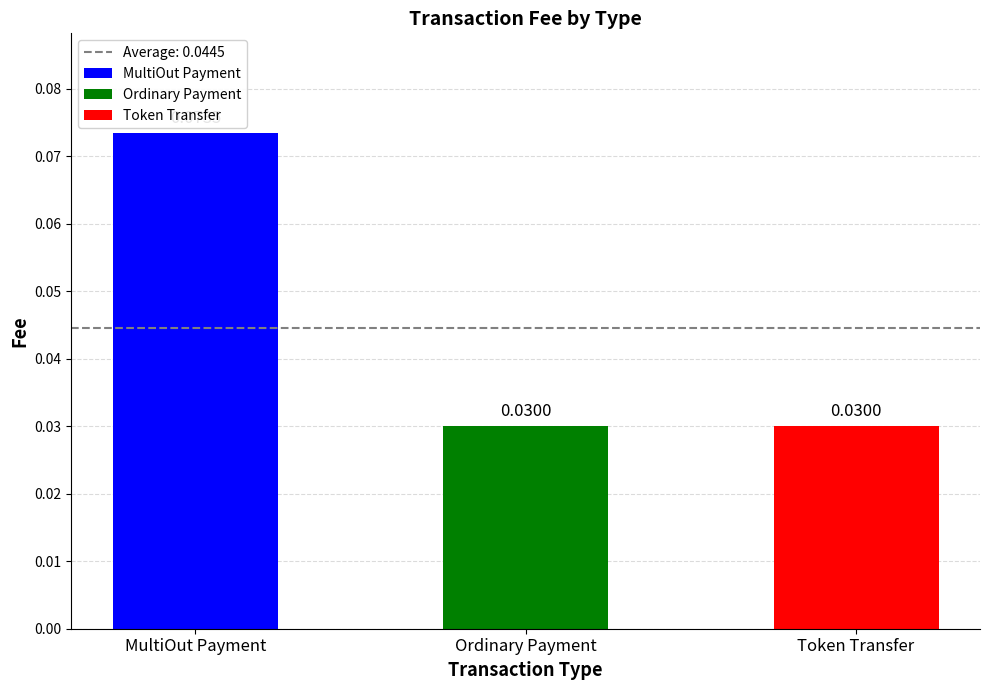

What is the greatest value displayed?

0.1